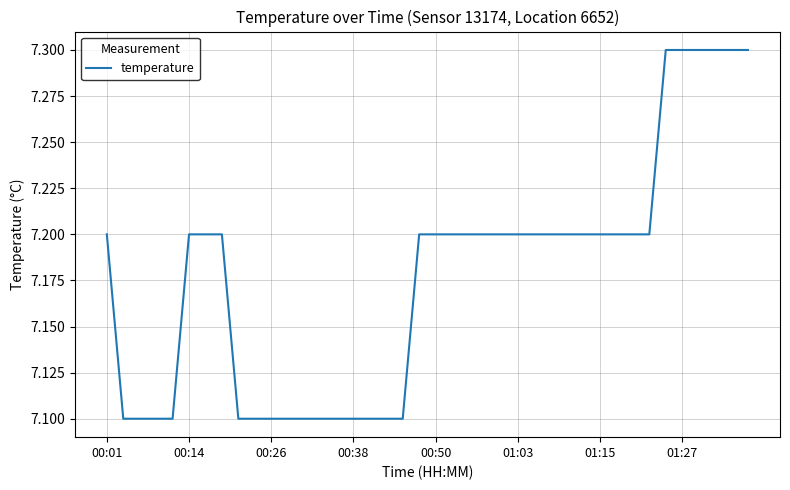

What is the sum of all values?

287.1